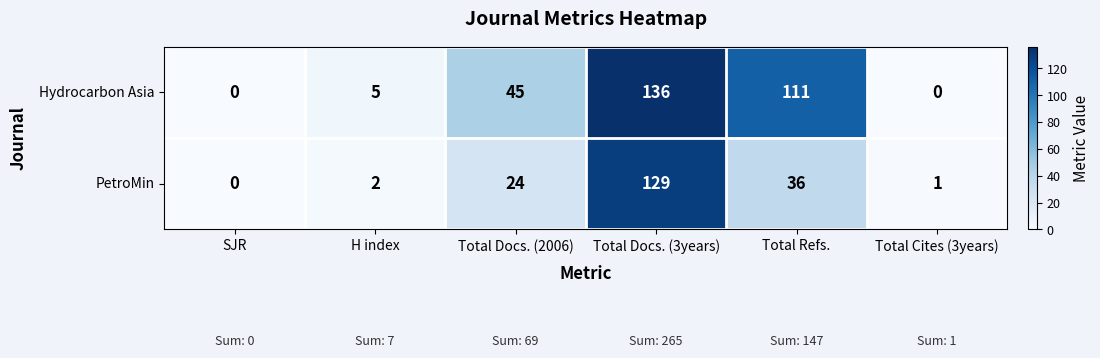

Reading left to right, extract all data points from this chart.

Hydrocarbon Asia: SJR=0	H index=5	Total Docs. (2006)=45	Total Docs. (3years)=136	Total Refs.=111	Total Cites (3years)=0
PetroMin: SJR=0	H index=2	Total Docs. (2006)=24	Total Docs. (3years)=129	Total Refs.=36	Total Cites (3years)=1